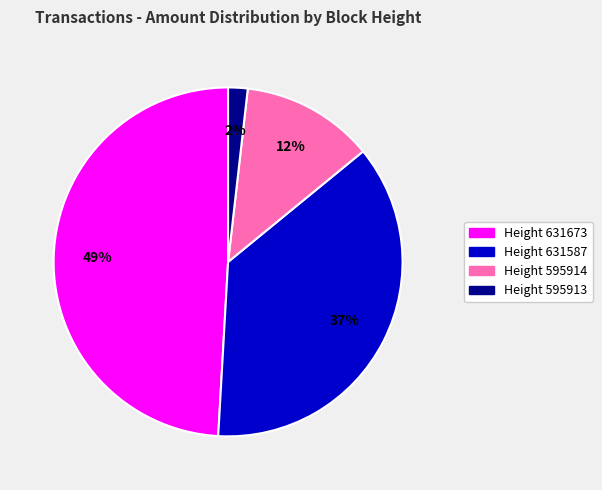

Is it true that Height 595913 is 2% of the pie?

True